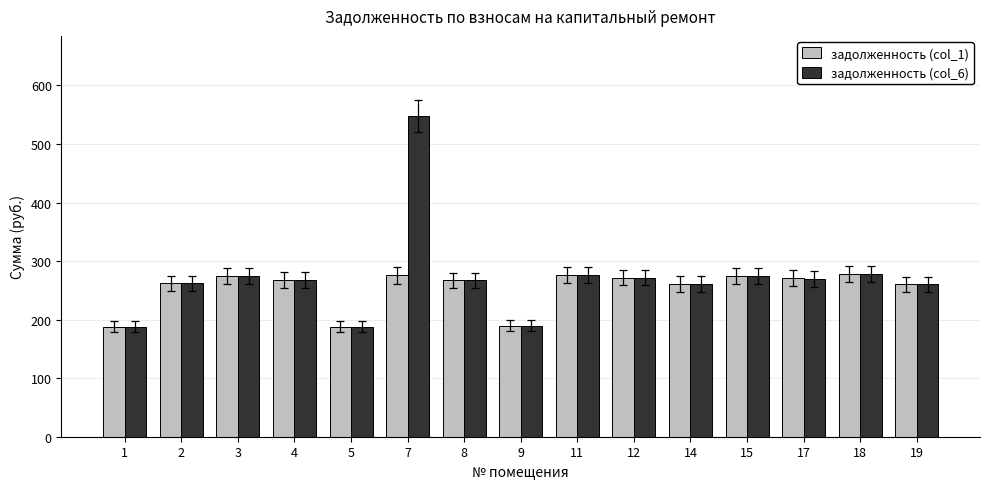

List the series in order of their peak value, highest first.

задолженность (col_6), задолженность (col_1)